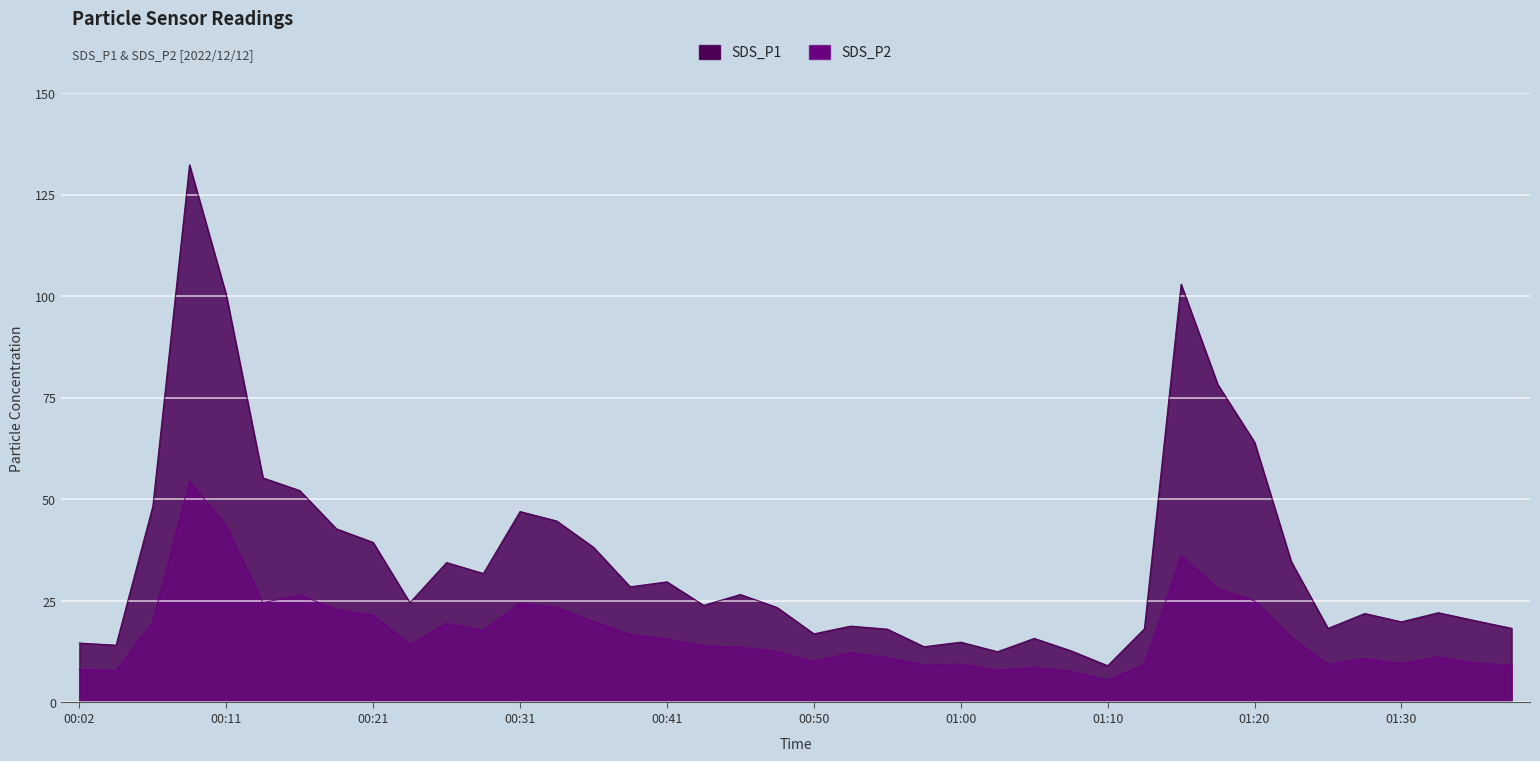

Count the number of data series in this chart.

2